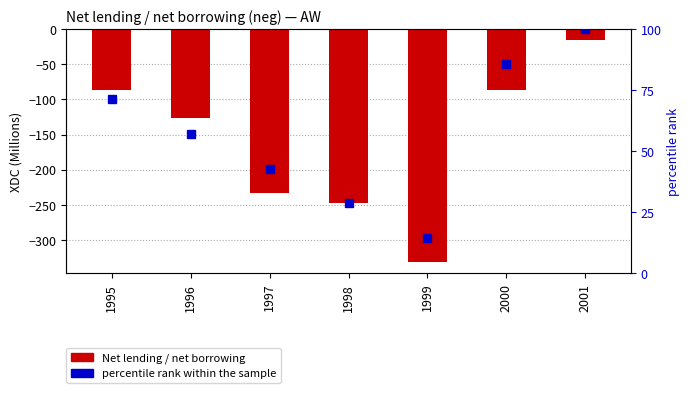

What is the sum of all Net lending / net borrowing values?

-1126.0